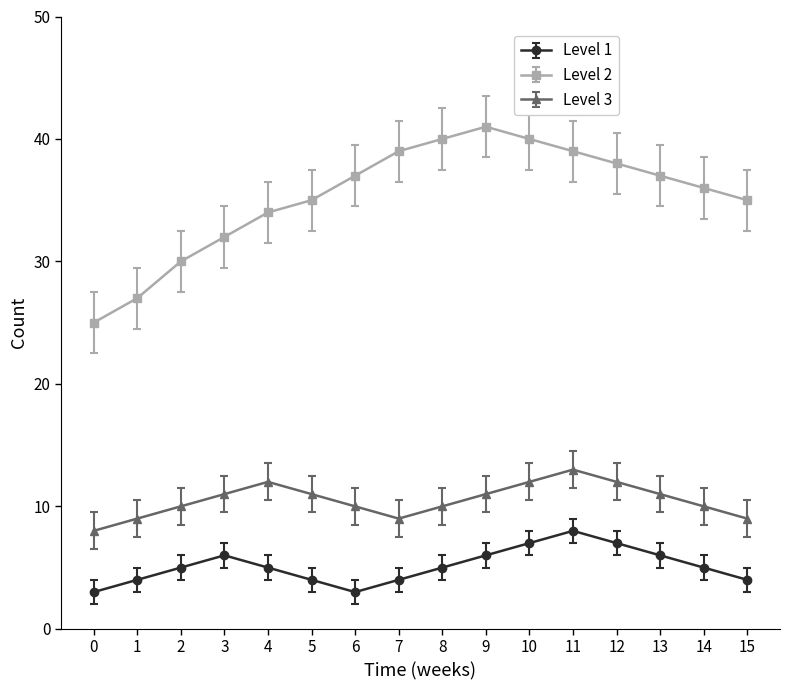

What is the total value across all series at 6?

50